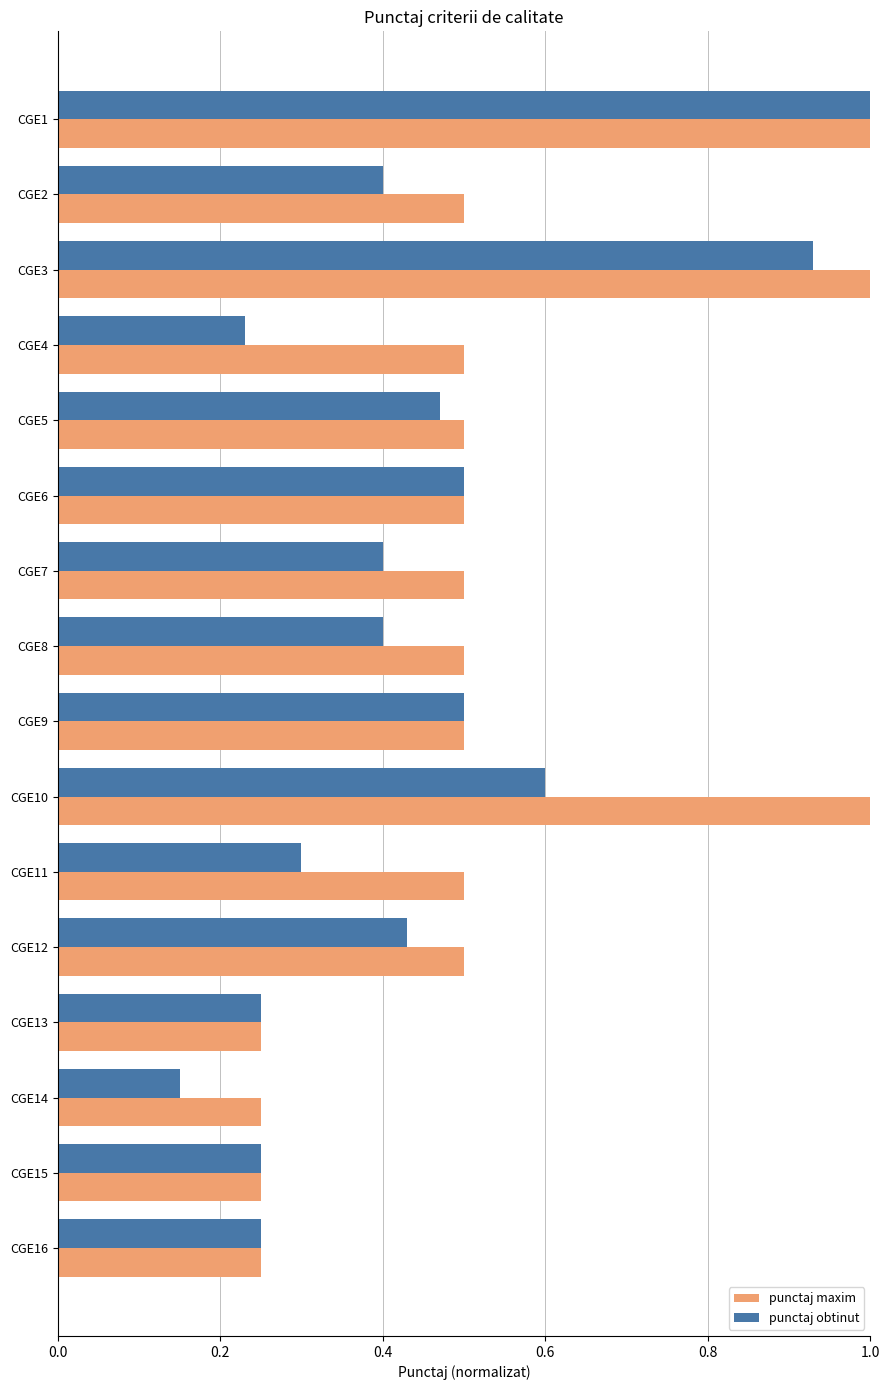

Where is punctaj obtinut nearest to the value 0?

CGE14